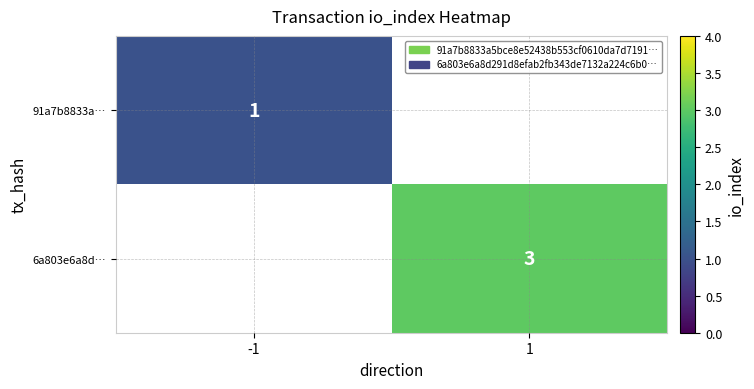

Which has a higher value, -1 or 1?

1